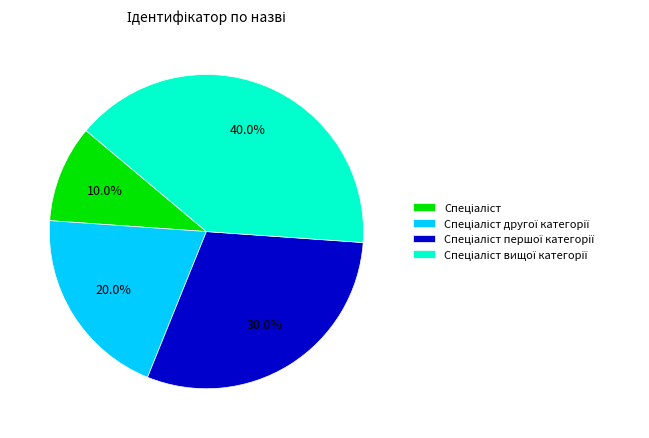

Is there any slice that represents more than half of the pie?

No